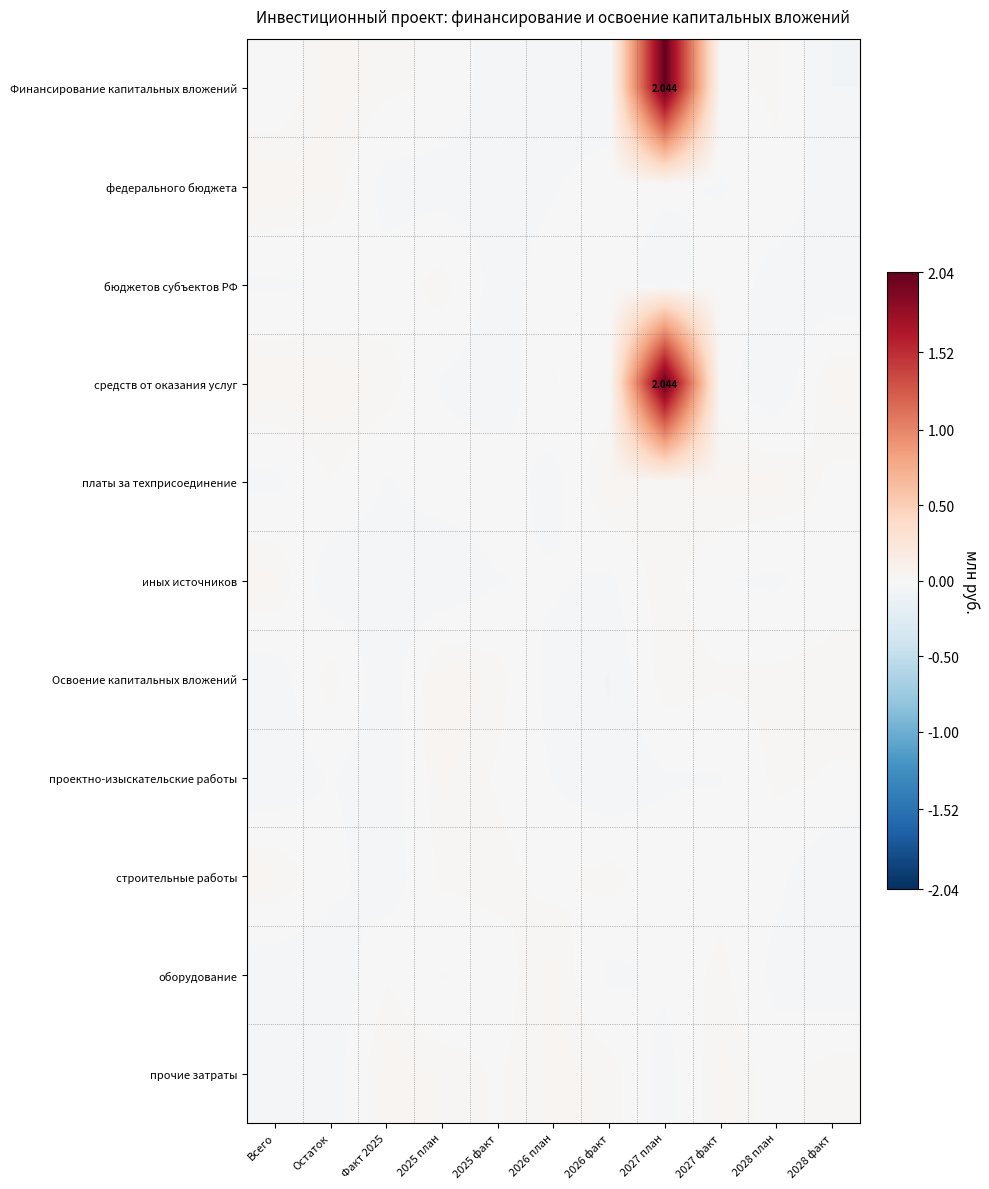

How many data points in Освоение капитальных вложений are above 0?

7